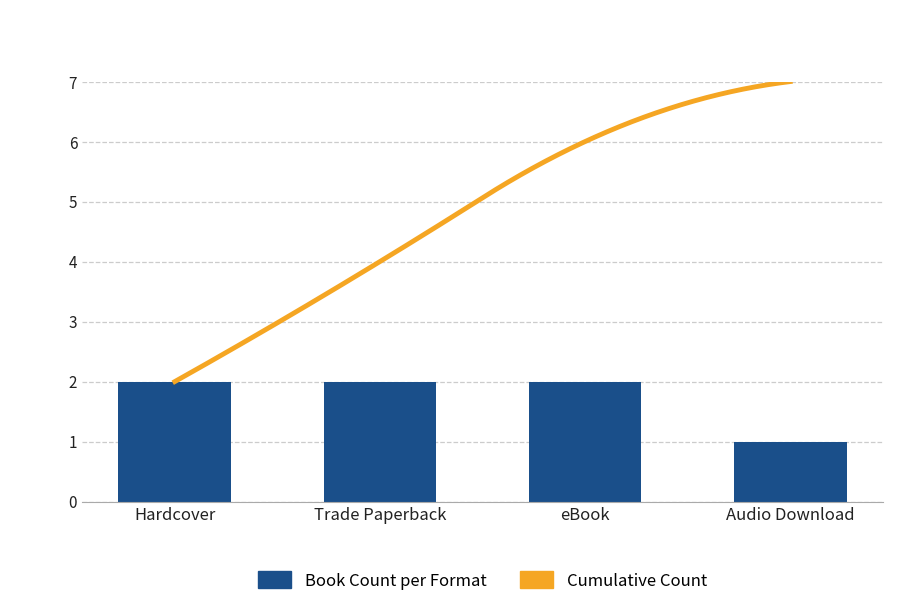

What is the sum of all values?

7